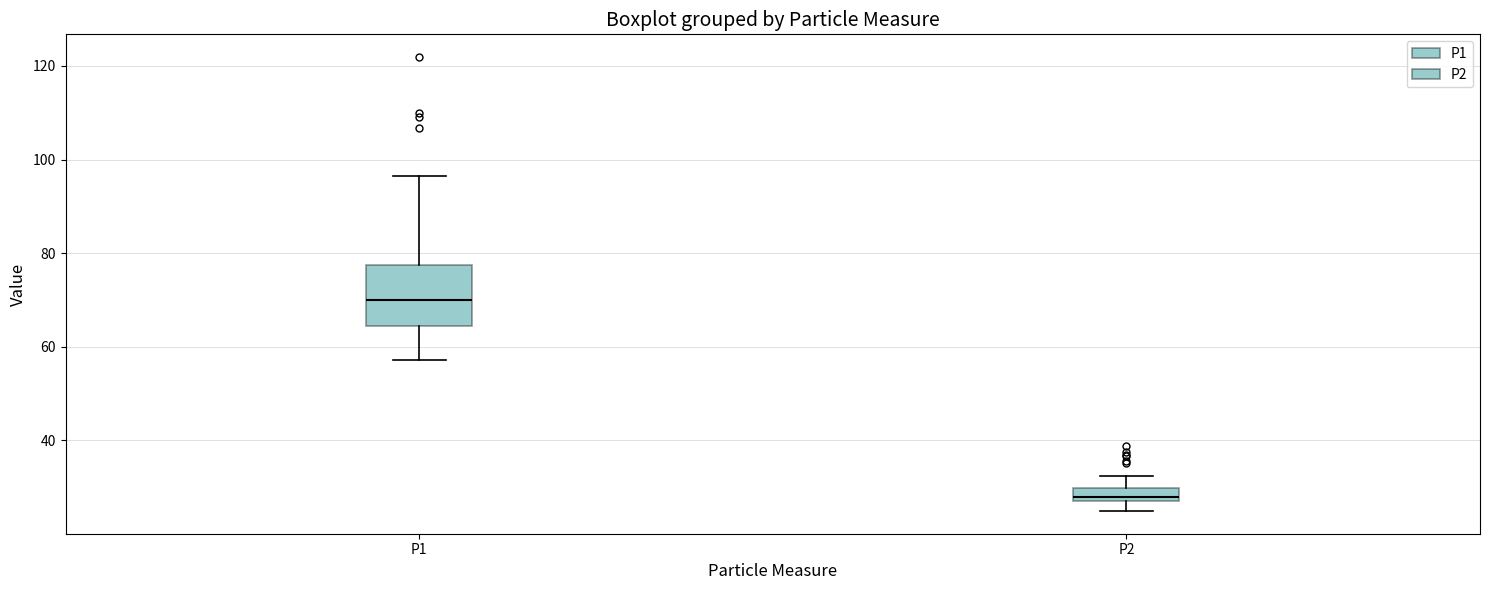

Which box's median line is the lowest?

P2